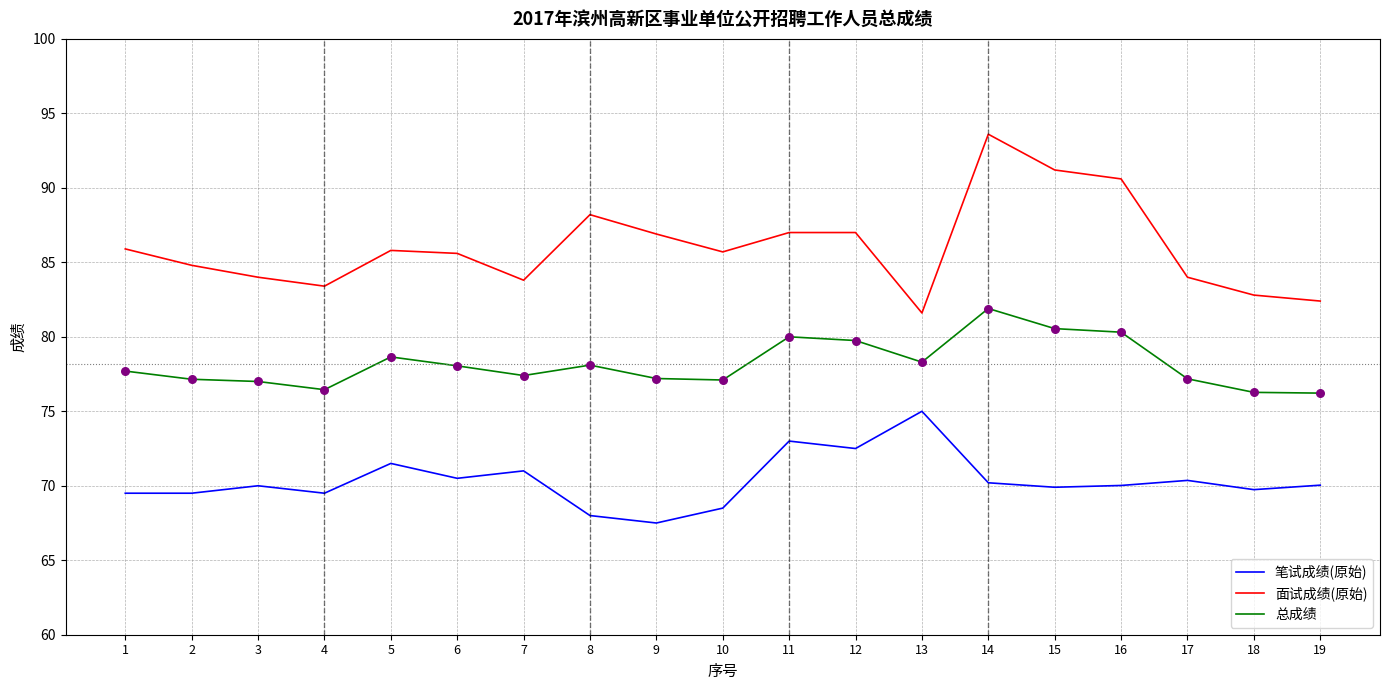

Which series has the widest spread of values?

面试成绩(原始)